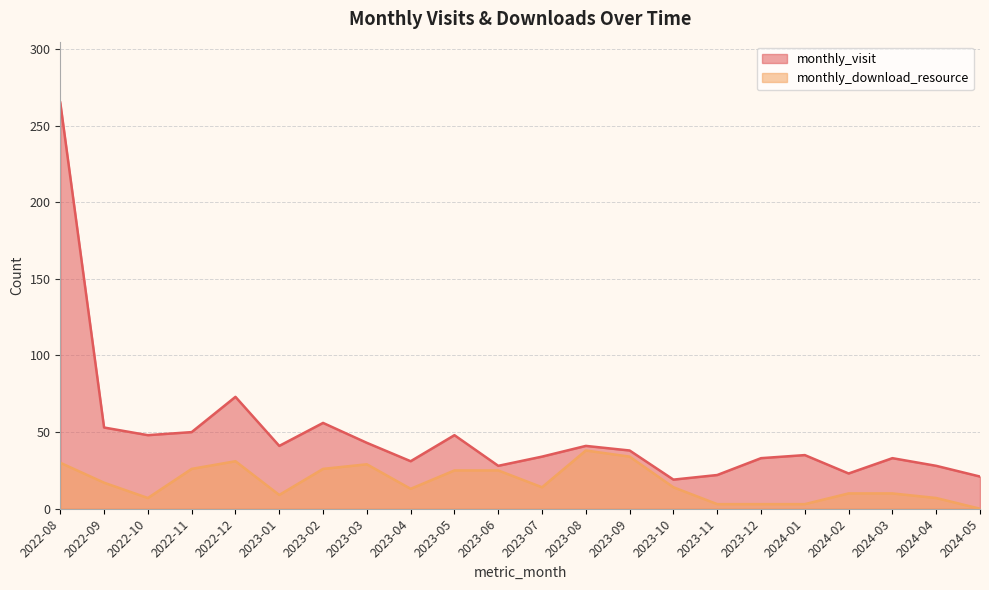

What position from the right is 2023-09?

9